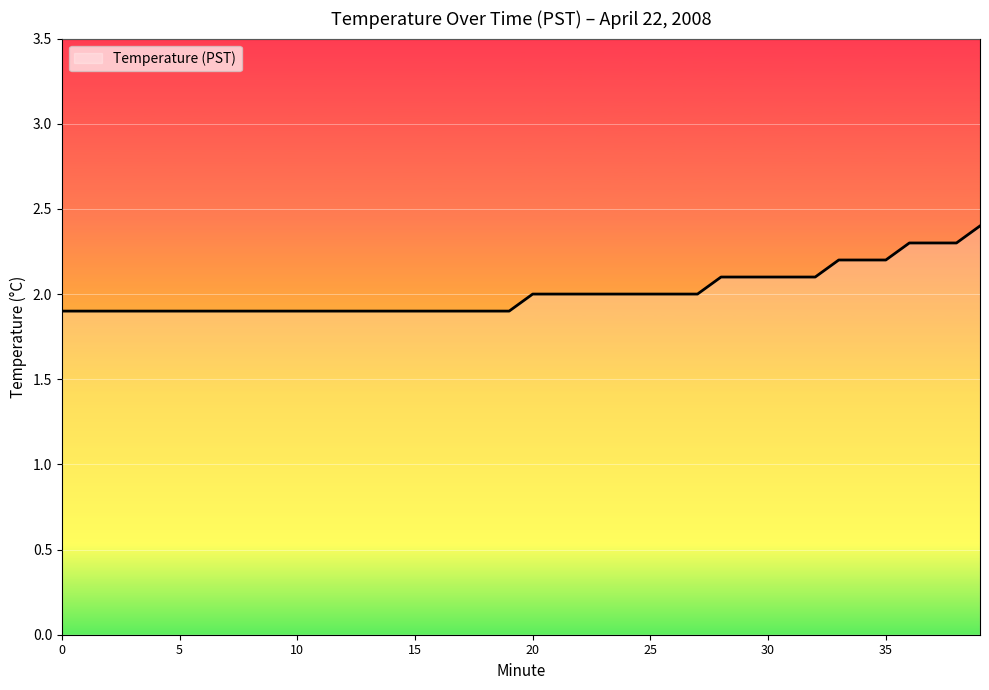

Count the number of categories in the chart.

40